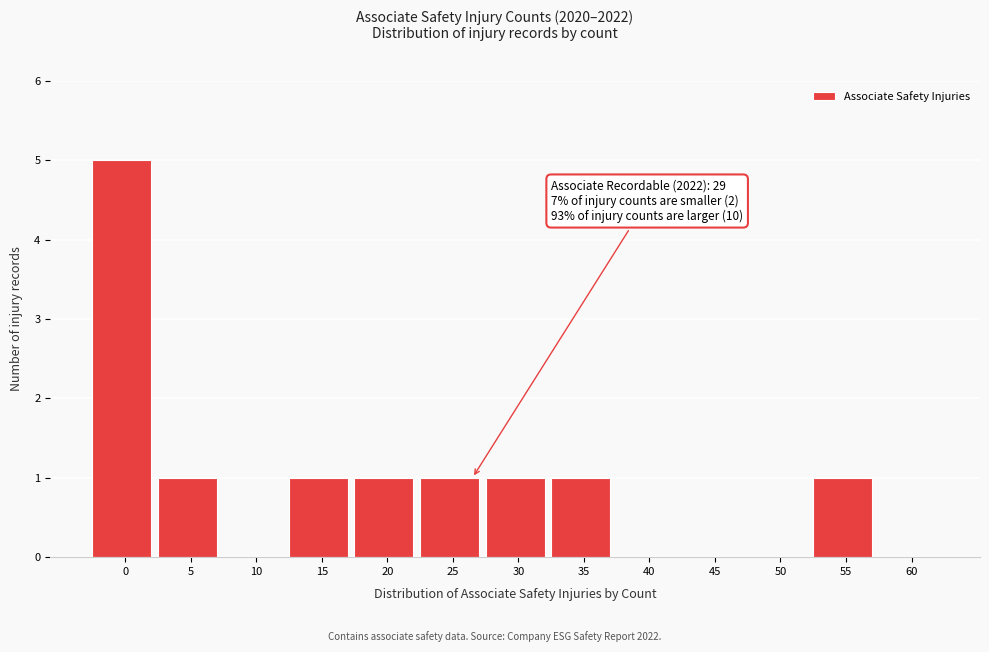

Reading left to right, transcribe all the data shown in this chart.

0=5	5=1	10=0	15=1	20=1	25=1	30=1	35=1	40=0	45=0	50=0	55=1	60=0